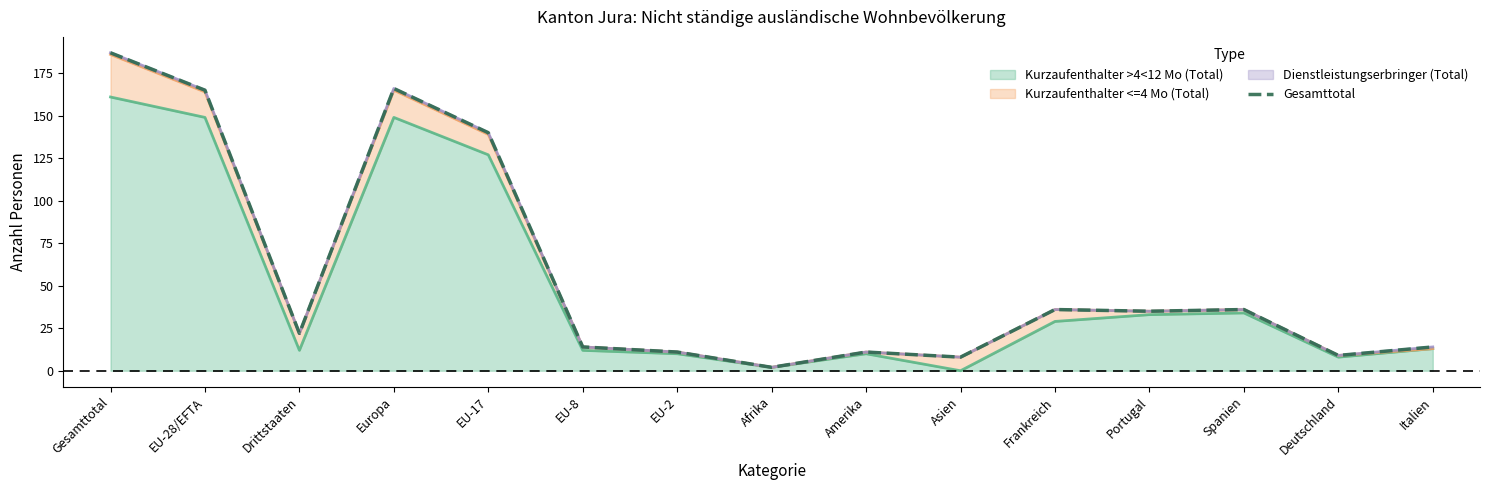

Does the chart display data point markers on the line(s)?

No